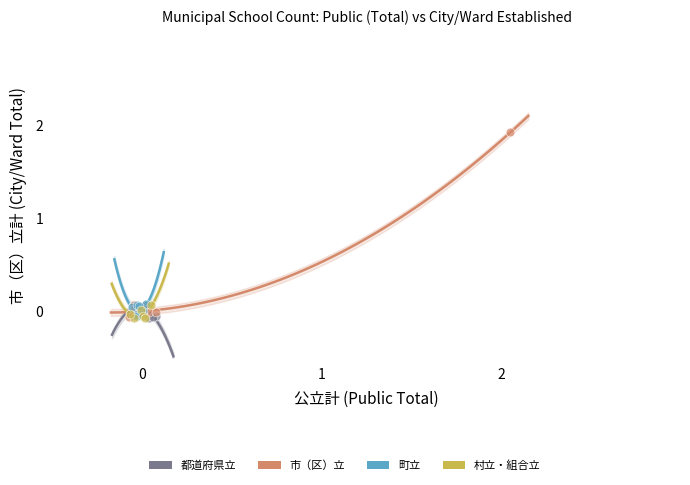

Which series contains the highest Y value?

市（区）立